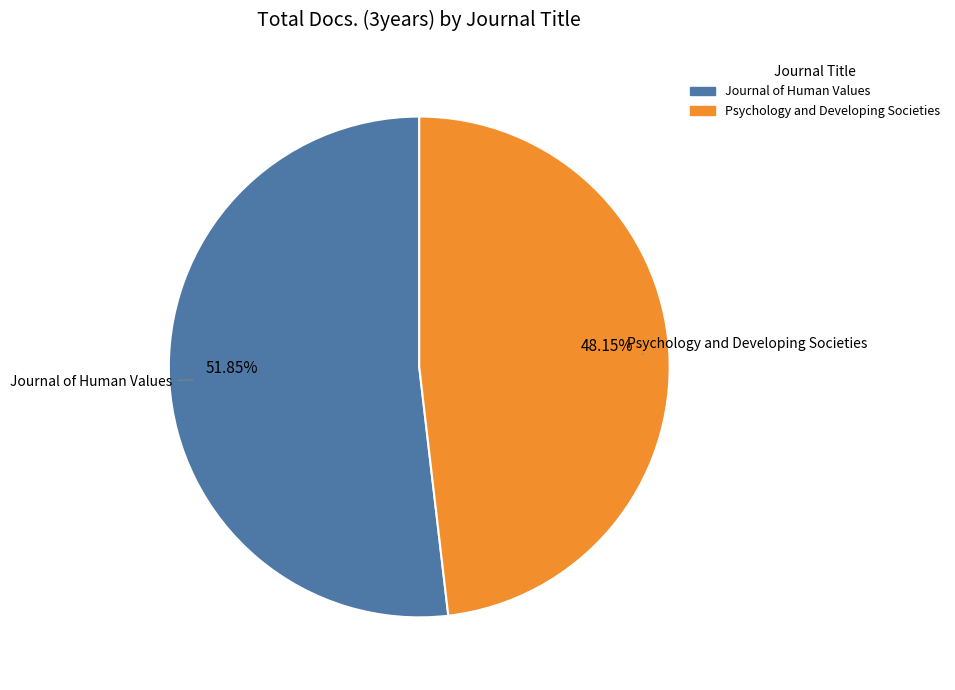

Combined, what portion of the pie is Psychology and Developing Societies and Journal of Human Values?

100.0%